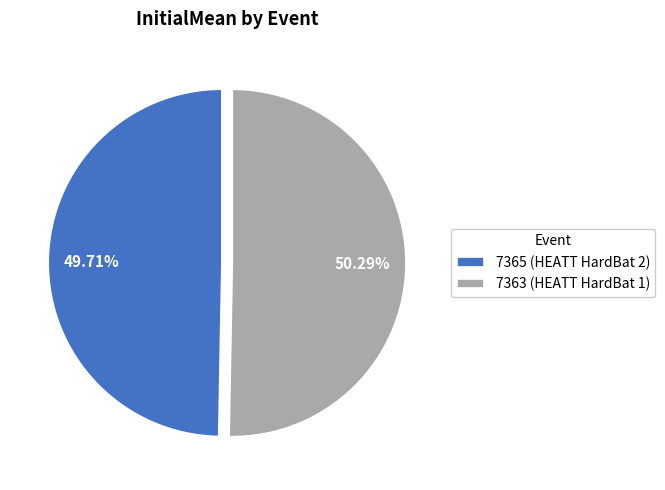

To the nearest percent, what portion does 7363 (HEATT HardBat 1) represent?

50%